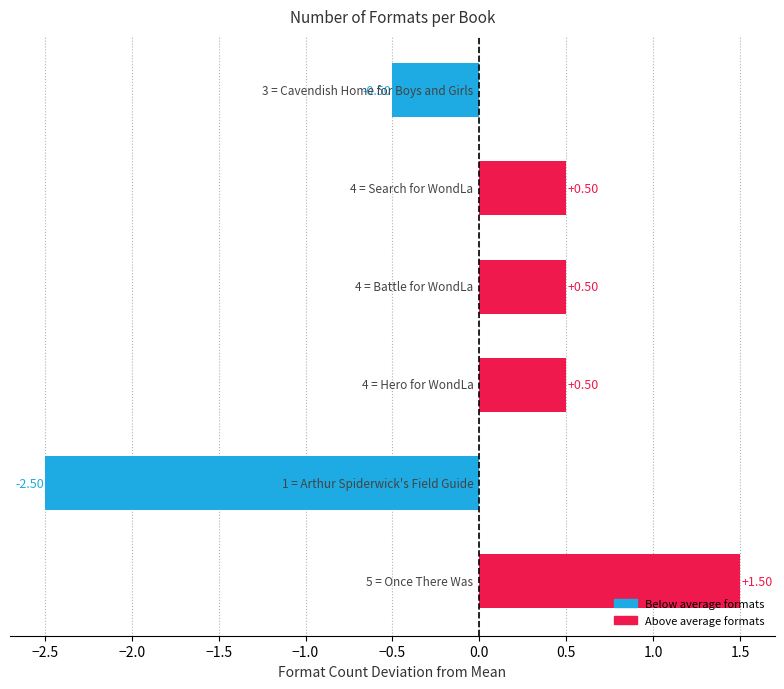

How many negative values are there?

2